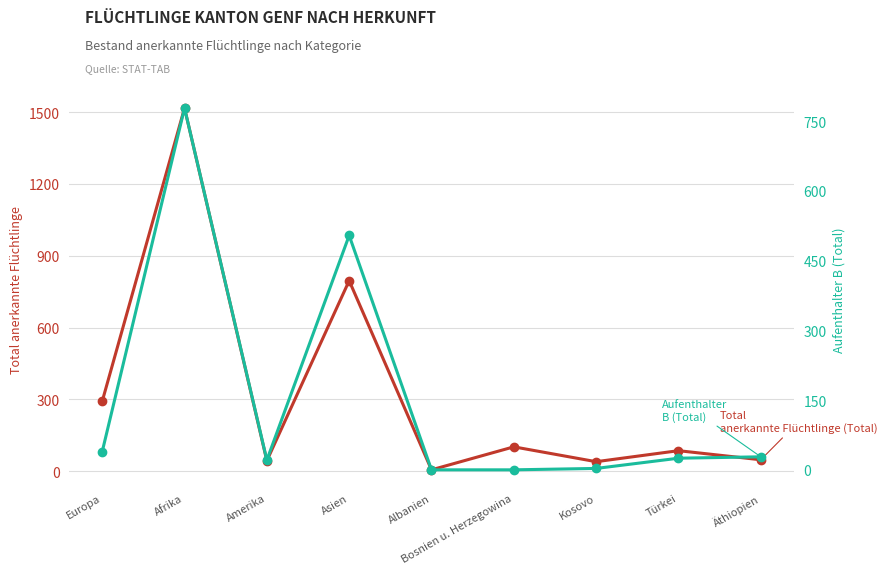

True or false: Total anerkannte Flüchtlinge (Total) and Aufenthalter B (Total) intersect in this chart.

False